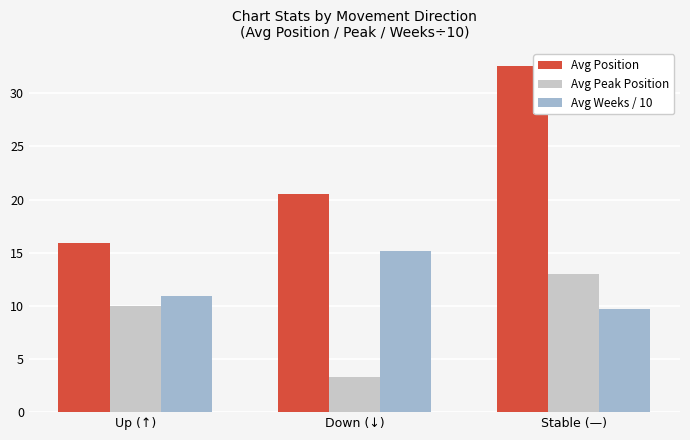

What are all the series names shown in the legend?

Avg Position, Avg Peak Position, Avg Weeks / 10